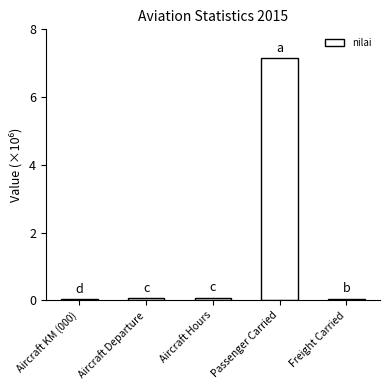

Does the chart contain any negative values?

No